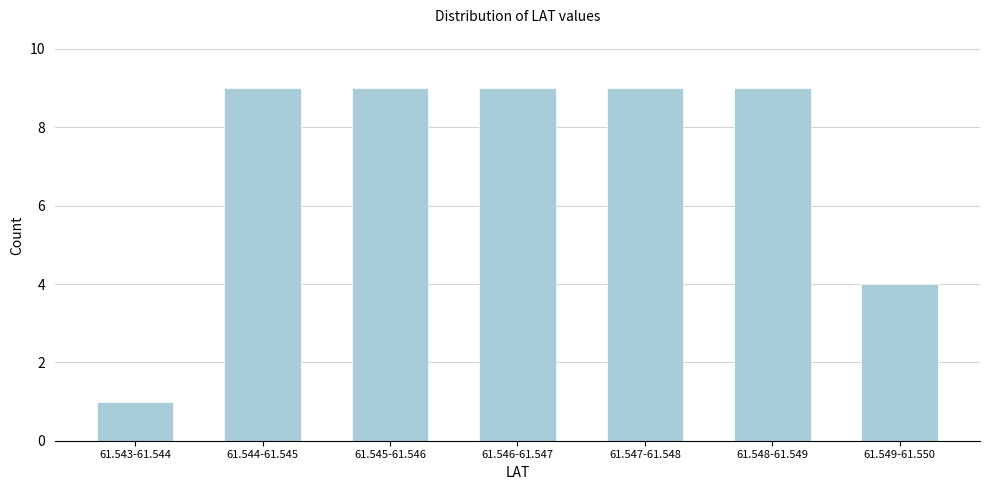

Reading left to right, transcribe all the data shown in this chart.

1	9	9	9	9	9	4